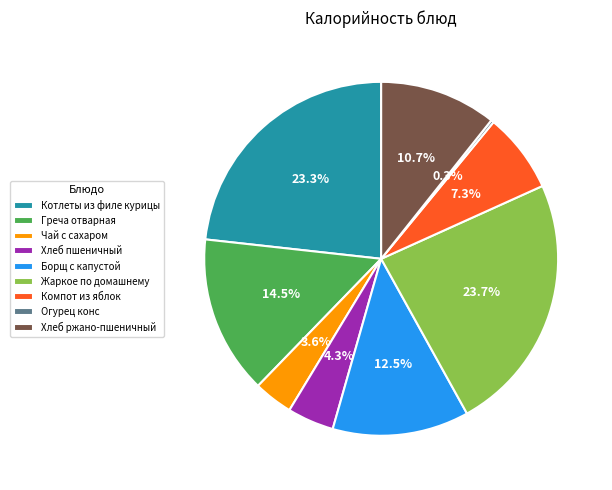

What is the total percentage of Хлеб пшеничный and Компот из яблок?

11.6%